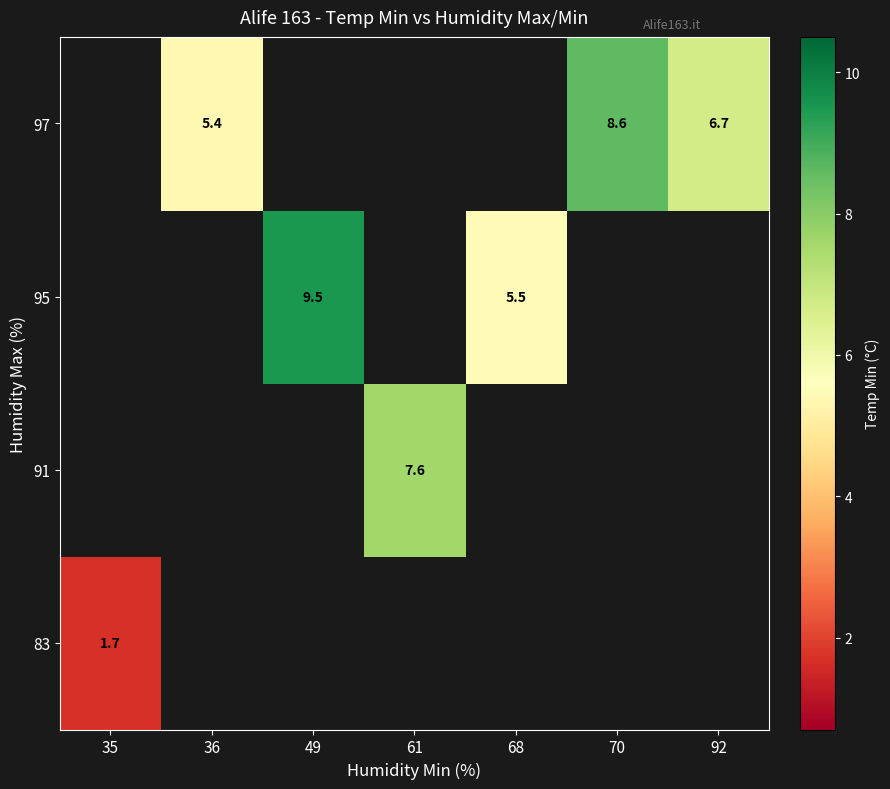

What value does the row_2 series have at 49?

9.5